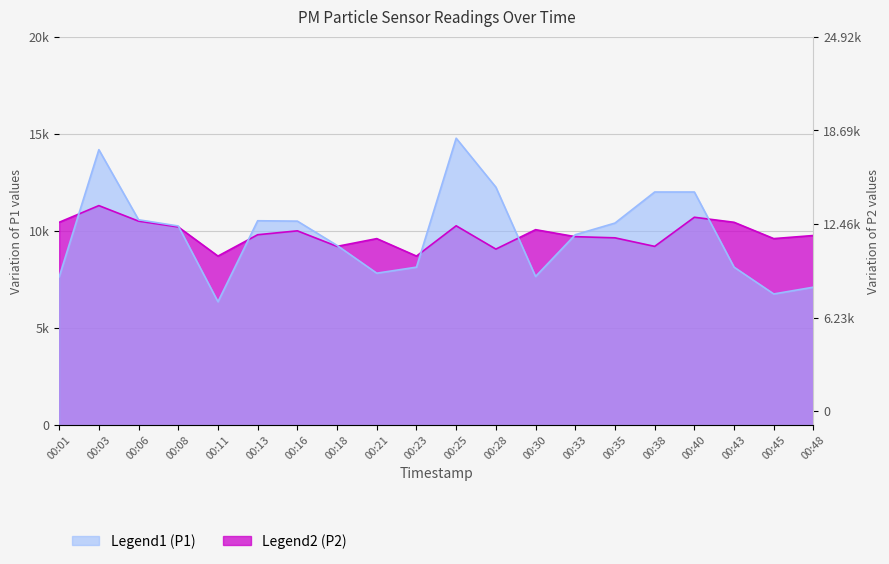

List the series in order of their peak value, lowest first.

P2, P1